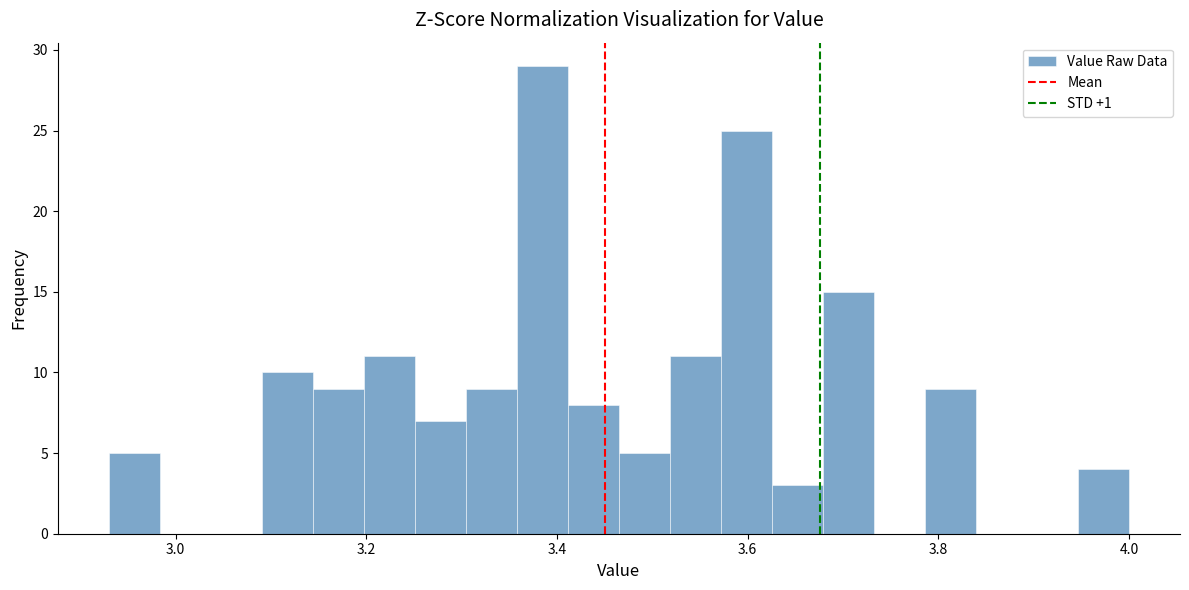

Around what value on the x-axis is the tallest bar? Give the approximate position of its centre, as read against the axis.

3.38